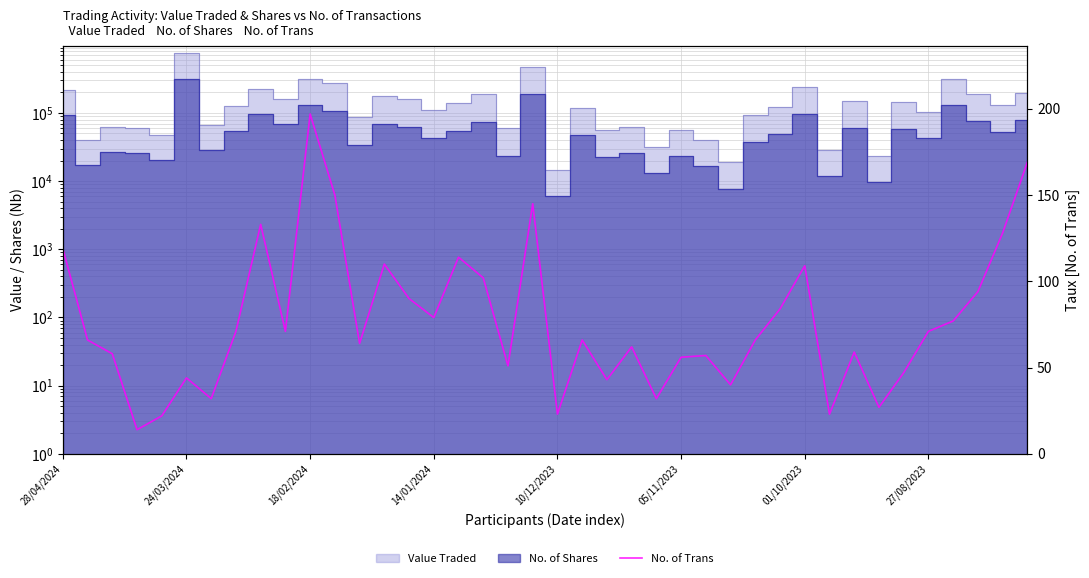

Approximately how many times larger is the value at 26 compared to 29?

0.7